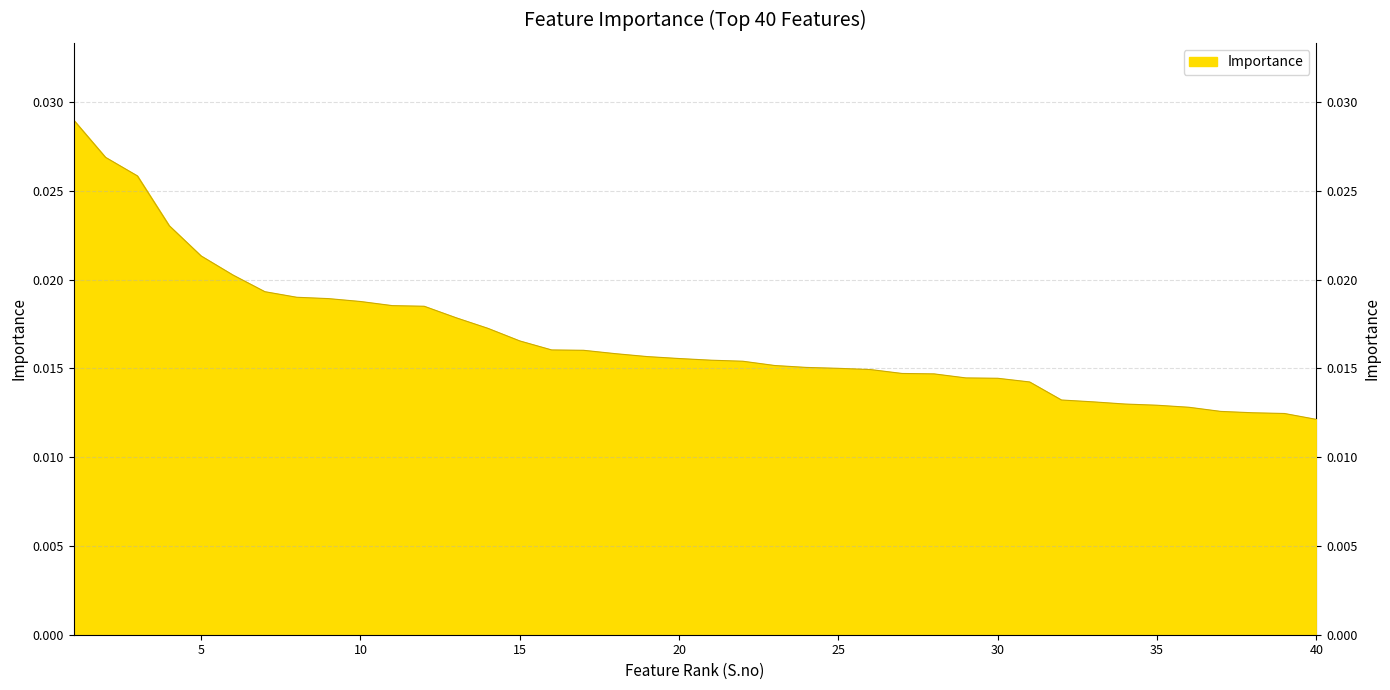

Count the number of data series in this chart.

1